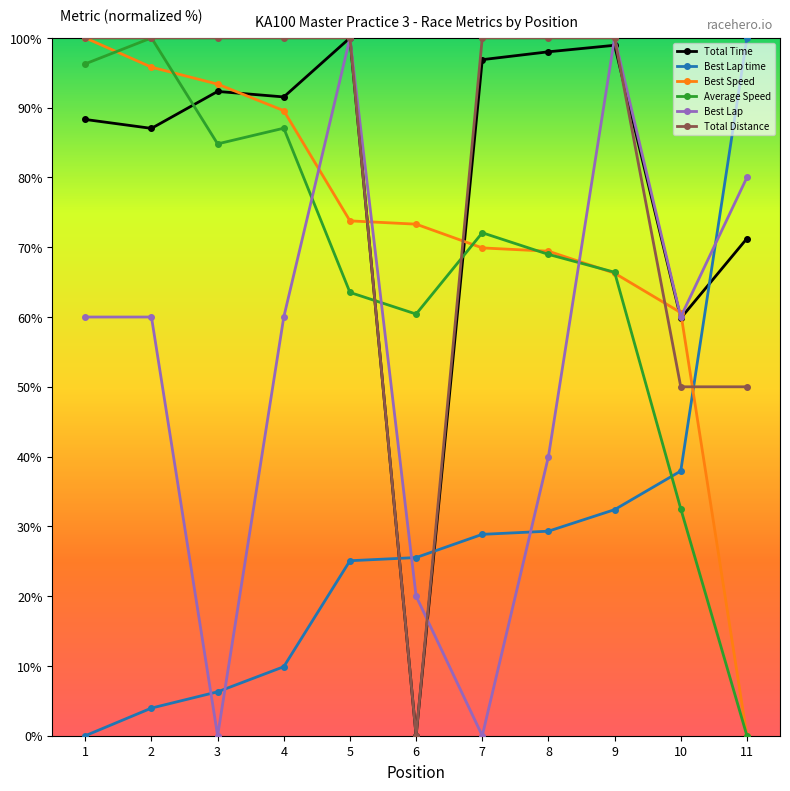

What is the total value across all series at 2?

446.8